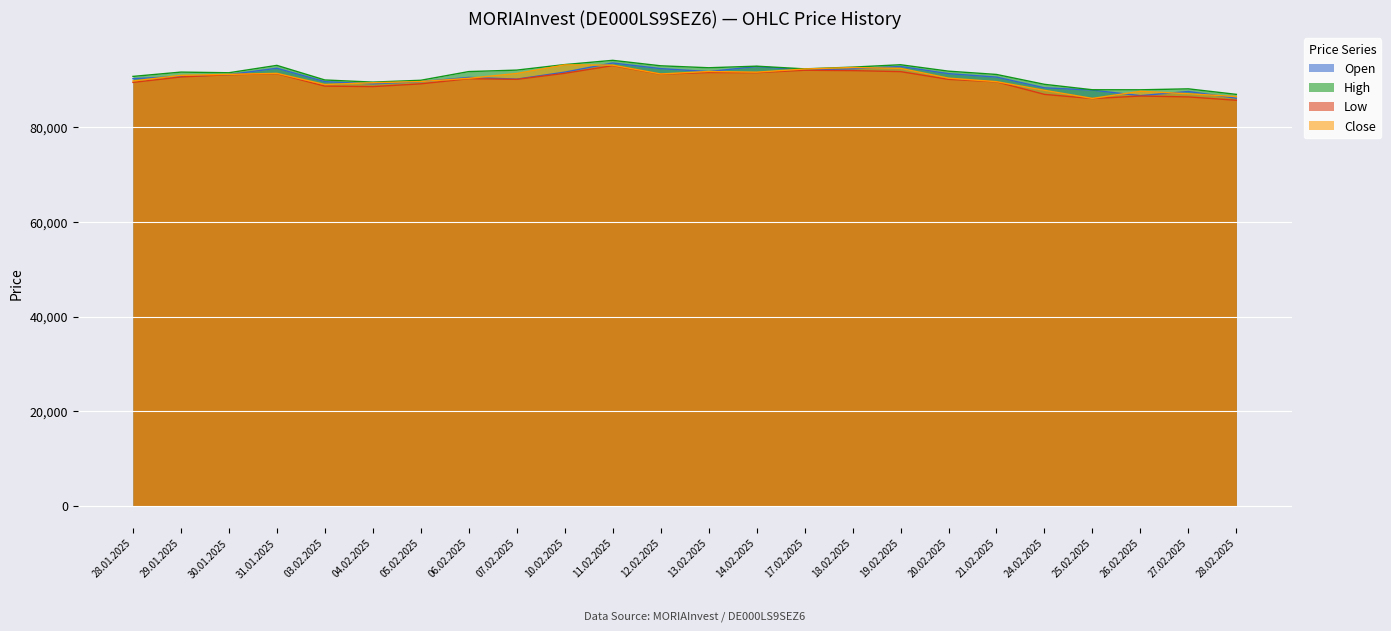

What is the difference between the High values at 29.01.2025 and 28.01.2025?

912